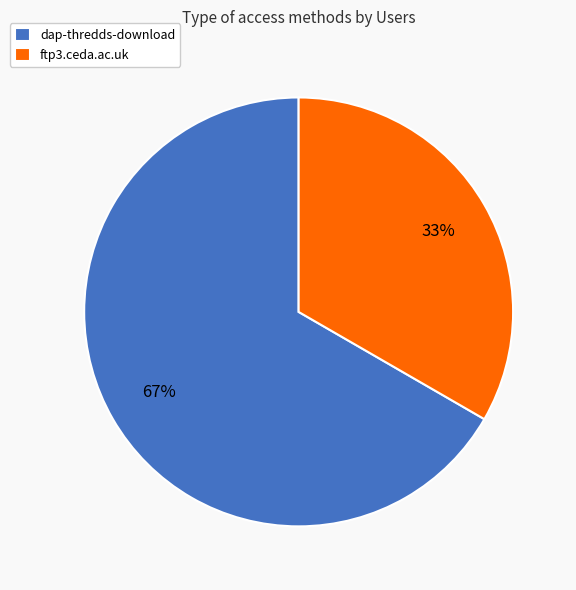

To the nearest percent, what is the average slice percentage?

50%